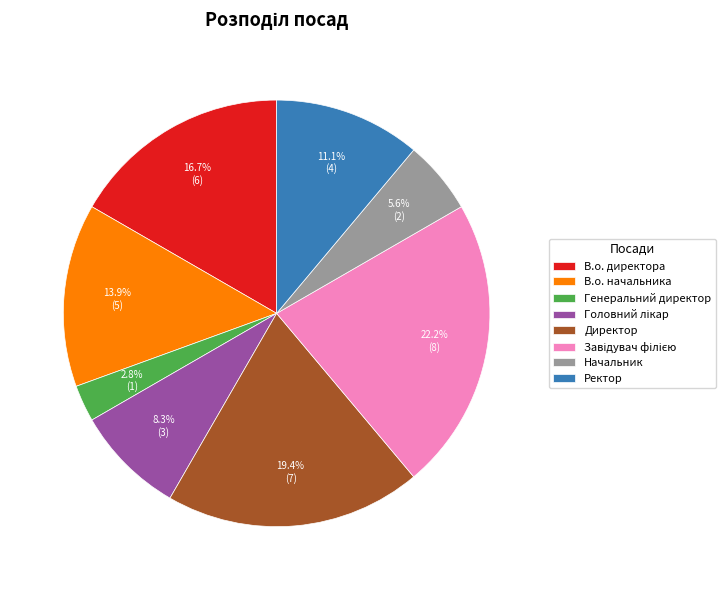

To the nearest percent, what is the average slice percentage?

12%